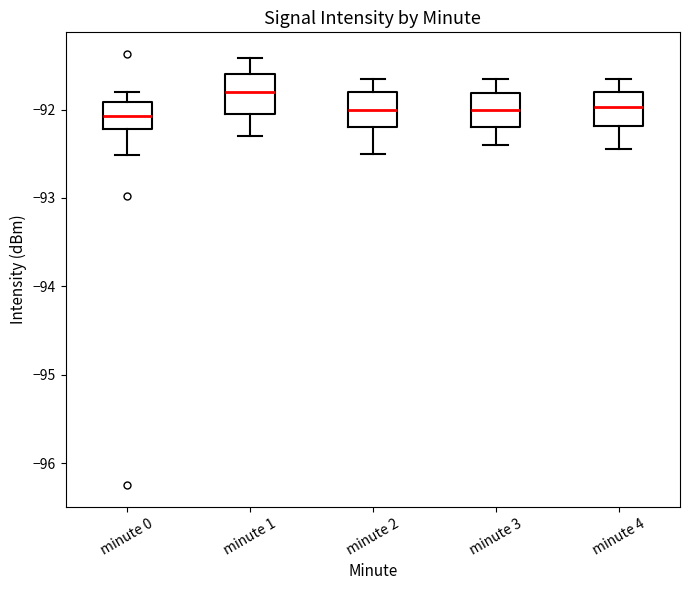

Where is the upper edge of the box for minute 3 on the y-axis? The values are not printed on the chart, so give them approximately, as read against the axis.

-91.8